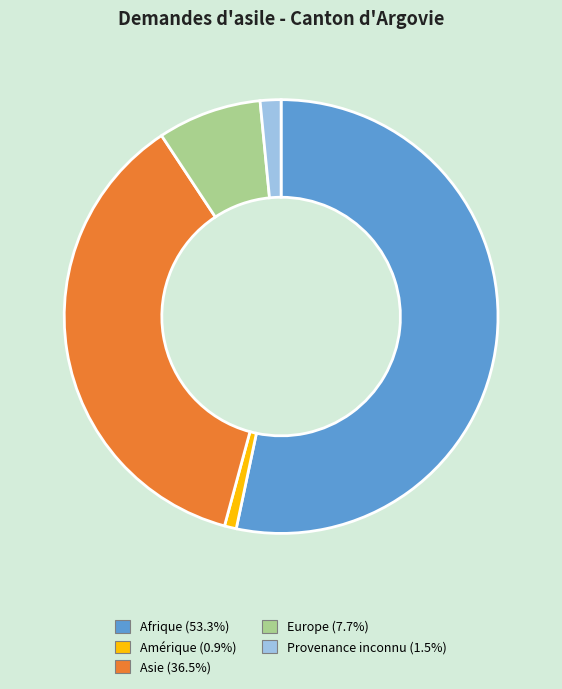

Combined, do Afrique and Europe account for over 50%?

Yes